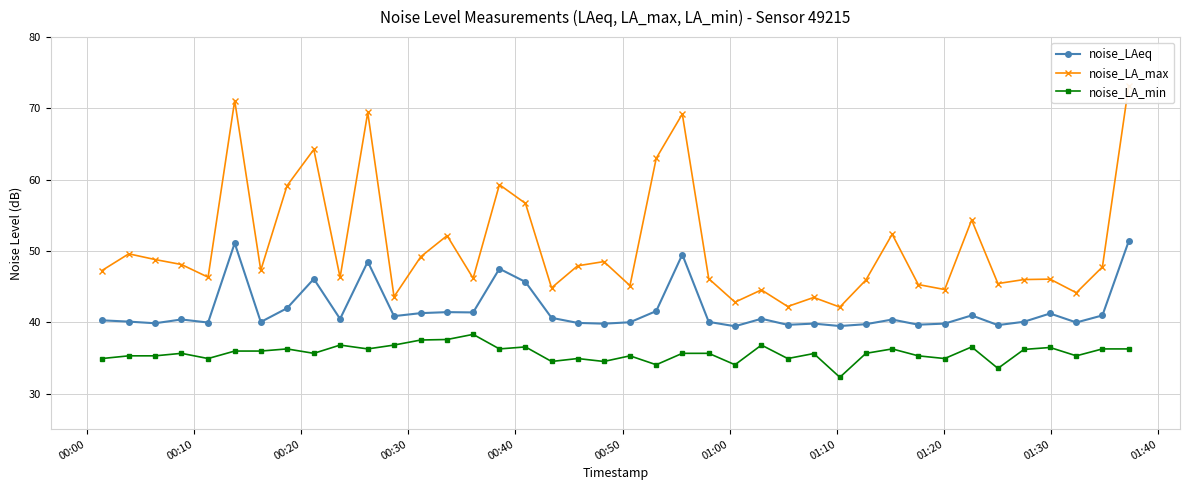

True or false: noise_LA_min has more than 0 interior local peaks.

True